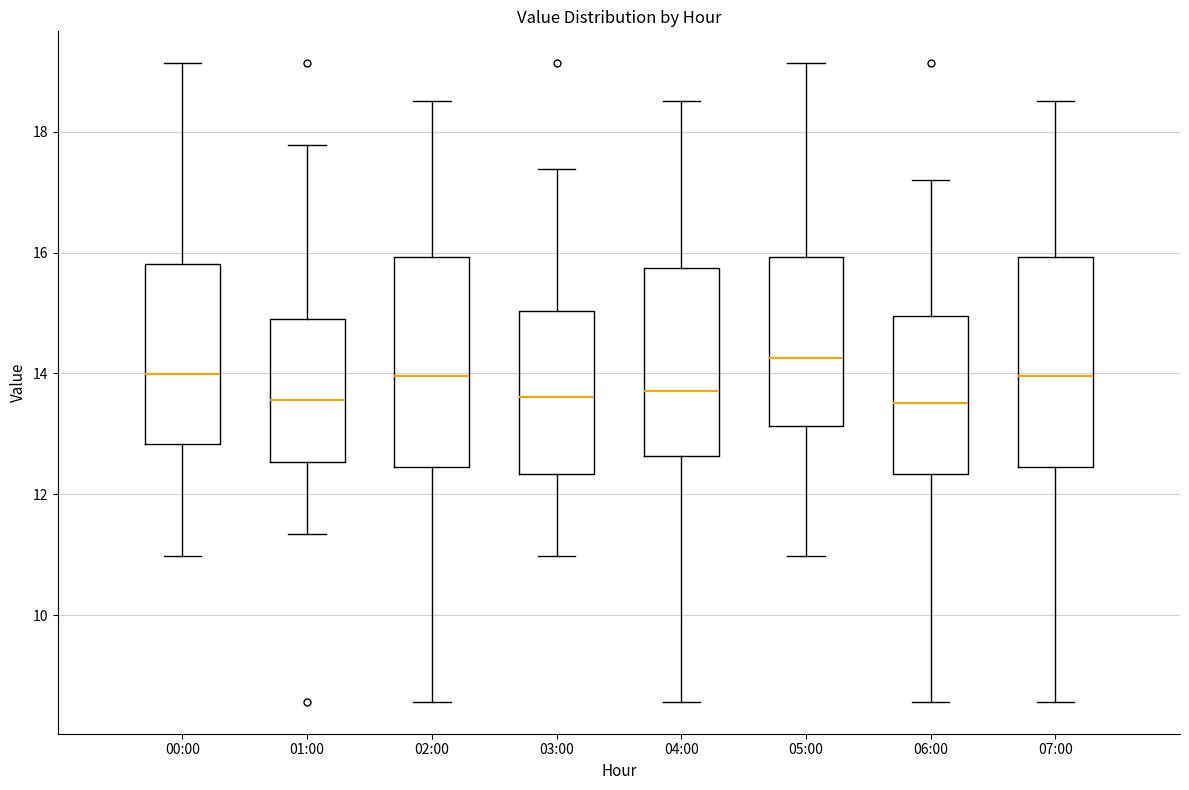

Which box has the highest median line?

05:00